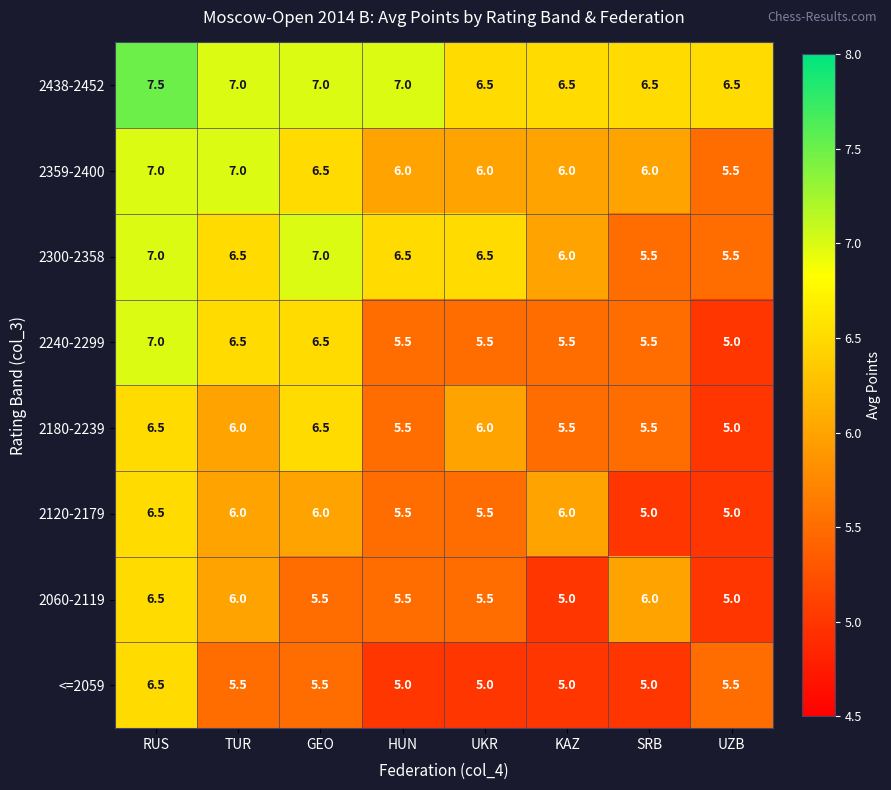

The value of 2359-2400 at RUS is 12.2. True or false?

False